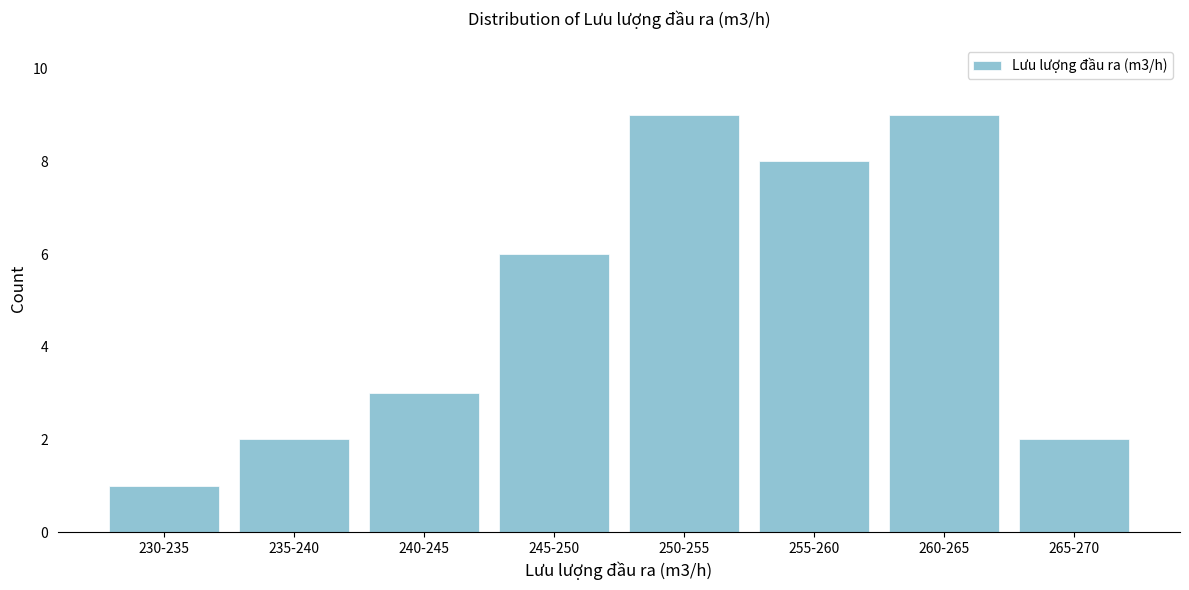

Reading left to right, list all the values displayed in this chart.

1	2	3	6	9	8	9	2